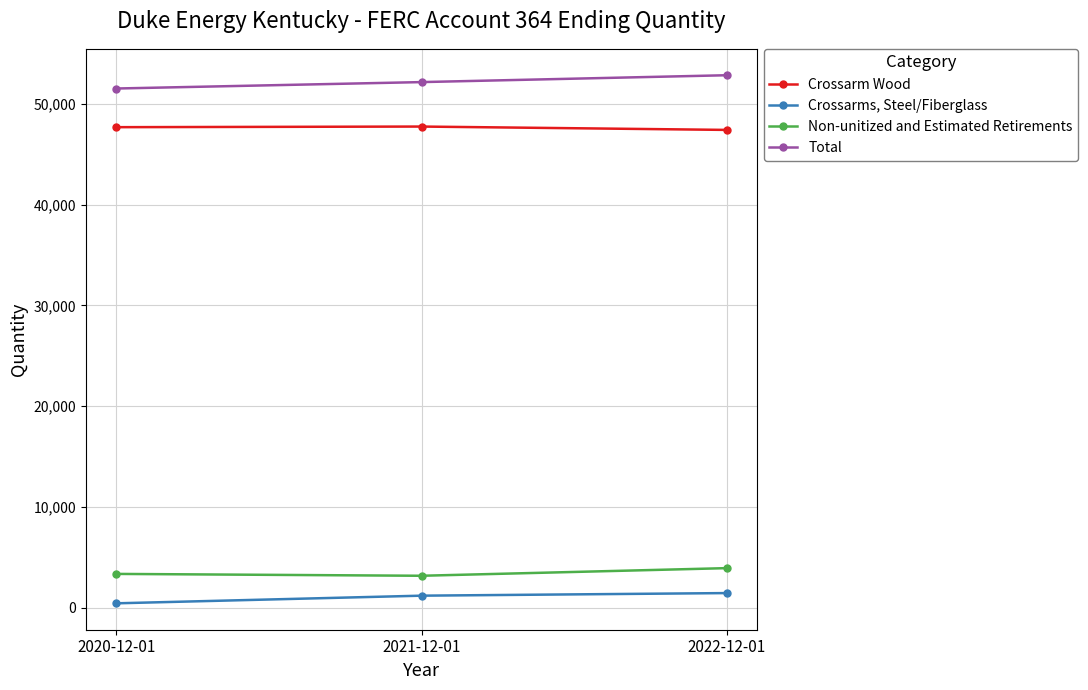

What is the lowest value of the Crossarm Wood series?

47398